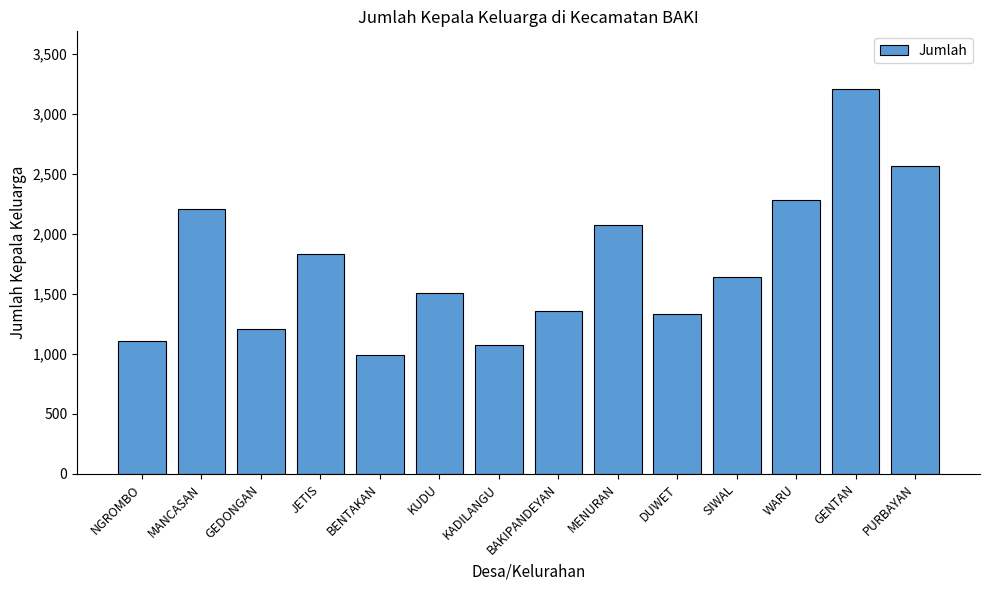

What is the maximum value shown in the chart?

3208